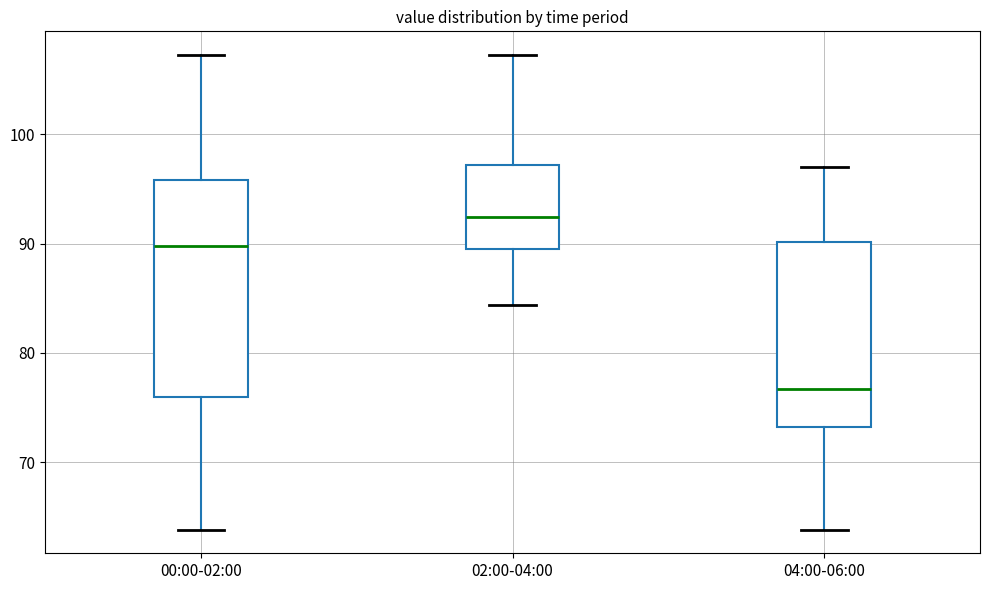

Reading left to right, read every box against the y-axis: the position of its median line, the range the box covers, and the ends of its whiskers. The values are not printed on the chart, so give them approximately, as read against the axis.

00:00-02:00: median 90, box 76 to 96, whiskers 64 to 107
02:00-04:00: median 92, box 89 to 97, whiskers 84 to 107
04:00-06:00: median 77, box 73 to 90, whiskers 64 to 97